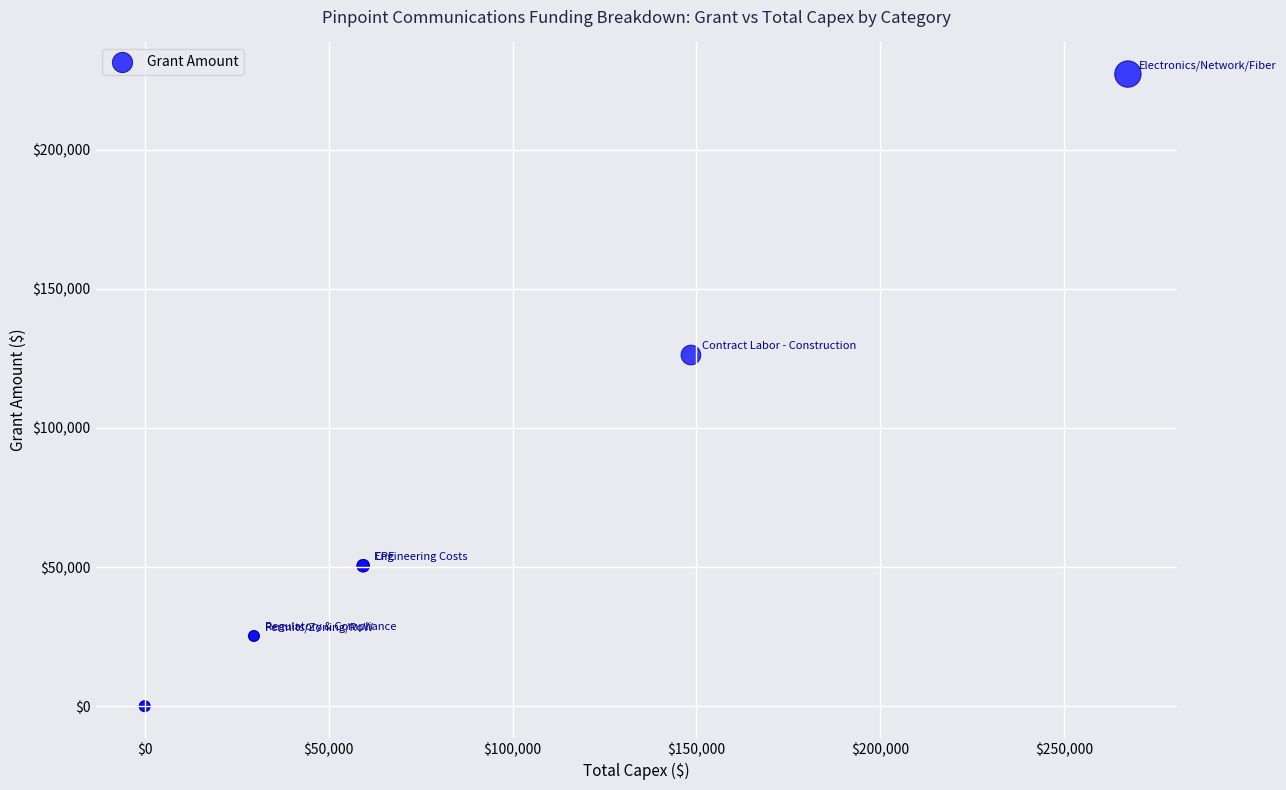

What Y value in the scatter plot is closest to 113602?

126225